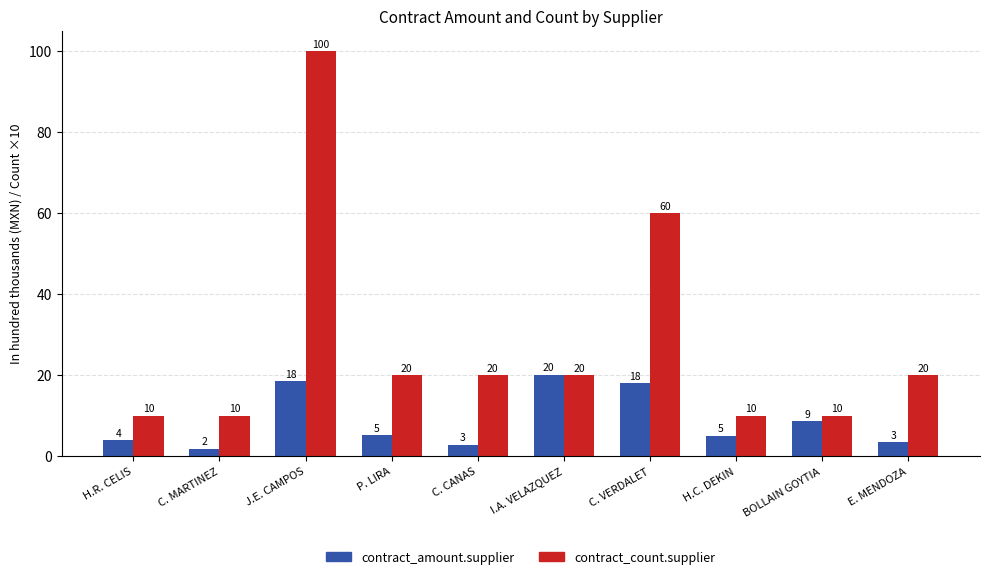

How many contract_count.supplier values are between 10 and 20?

8